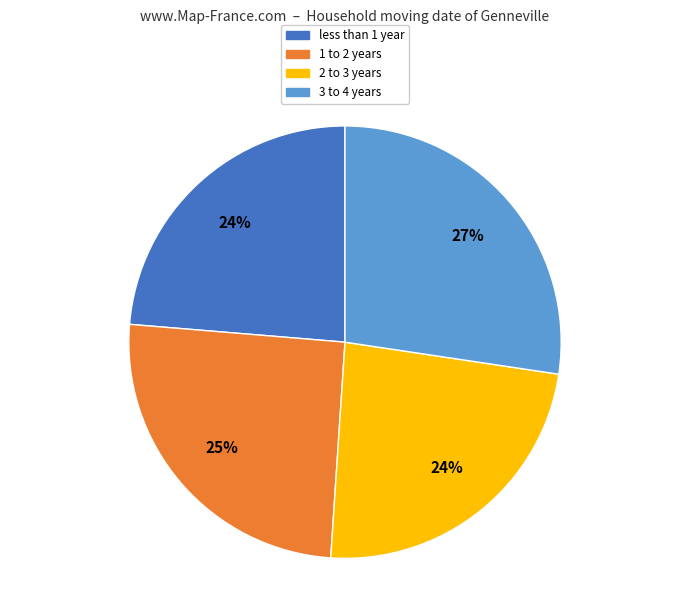

To the nearest percent, what is the combined percentage of 3 to 4 years and less than 1 year?

51%